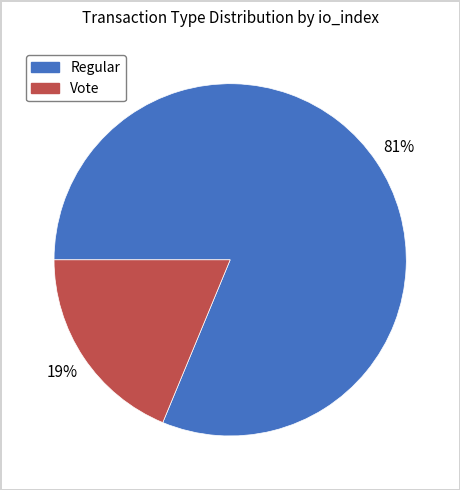

Is there any slice that represents more than half of the pie?

Yes